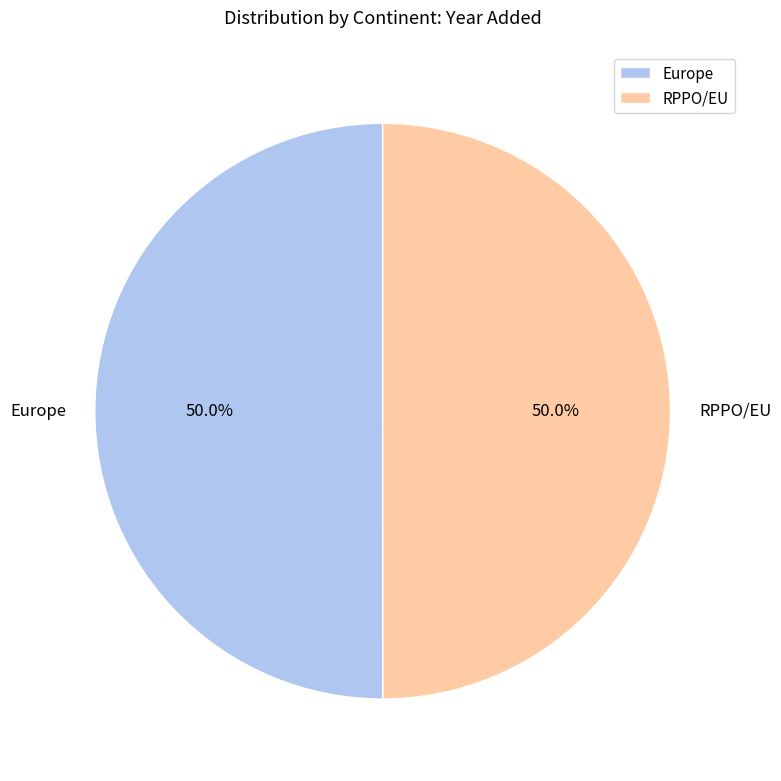

What percentage is NOT represented by RPPO/EU?

50.0%